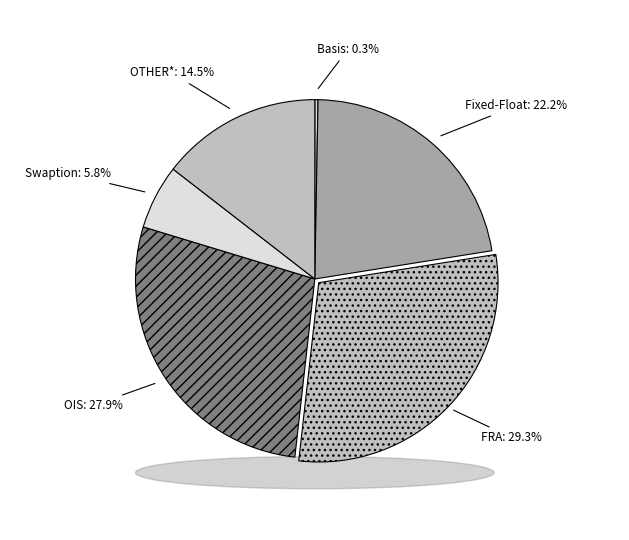

How many segments does this pie chart have?

6